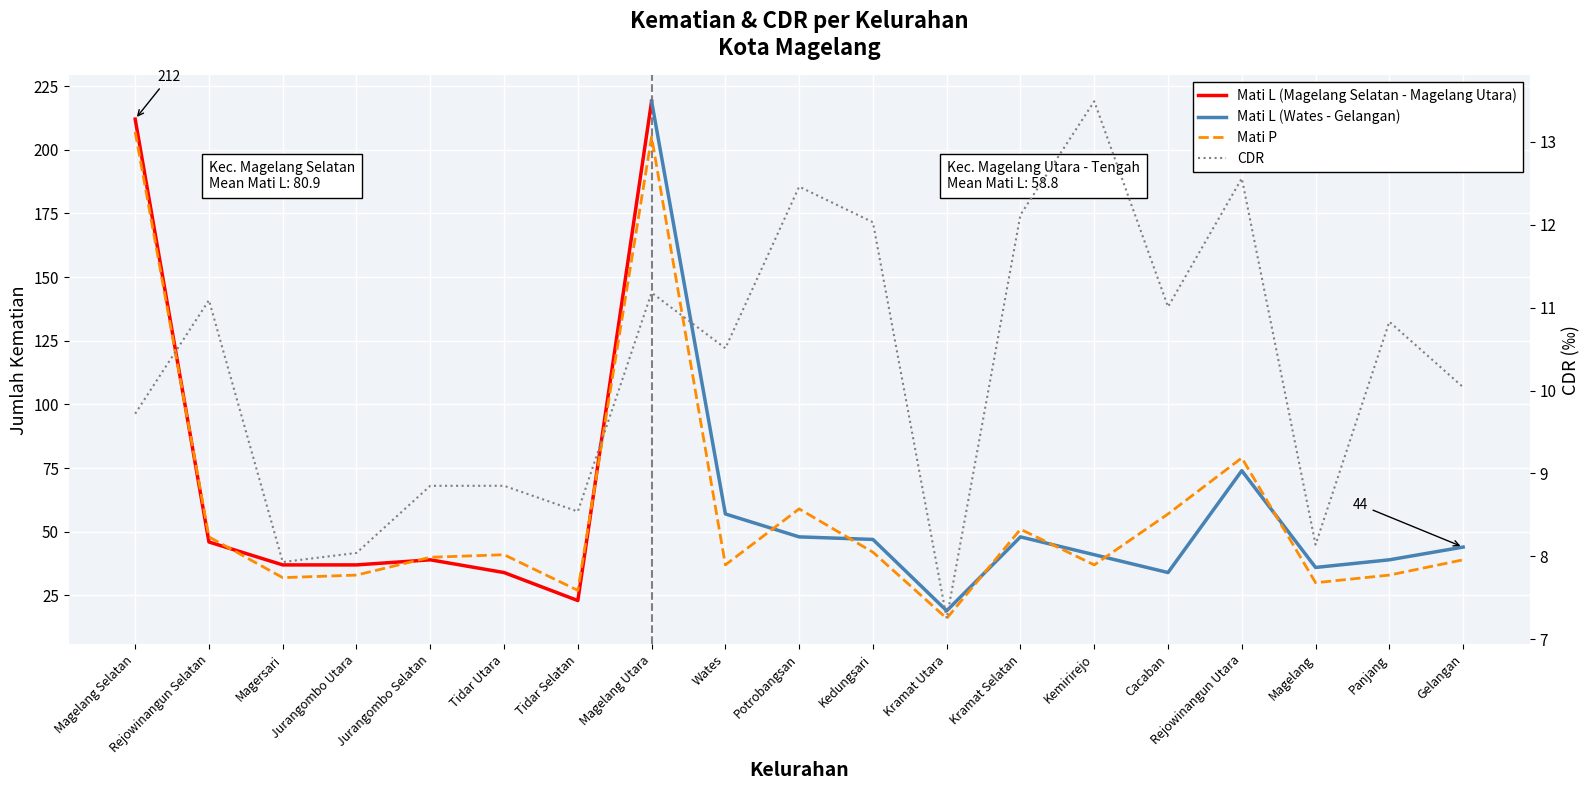

Which category has the lowest value across all series?

Kramat Utara